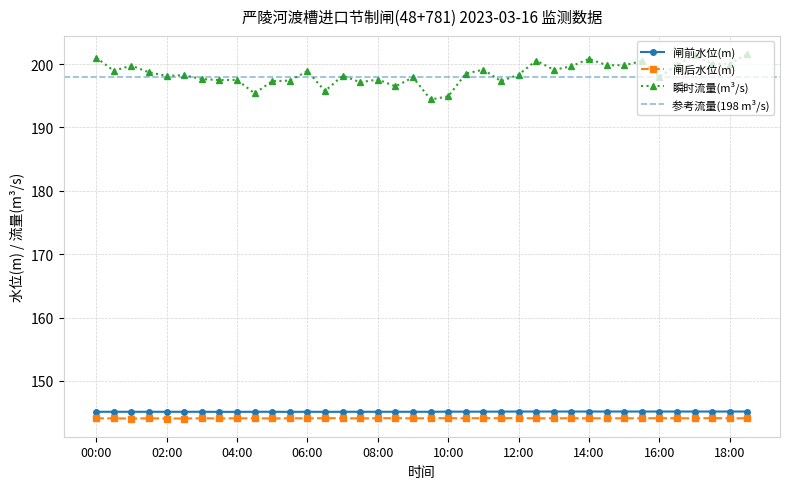

The value of 闸后水位(m) at 11:30 is 198.0. True or false?

False